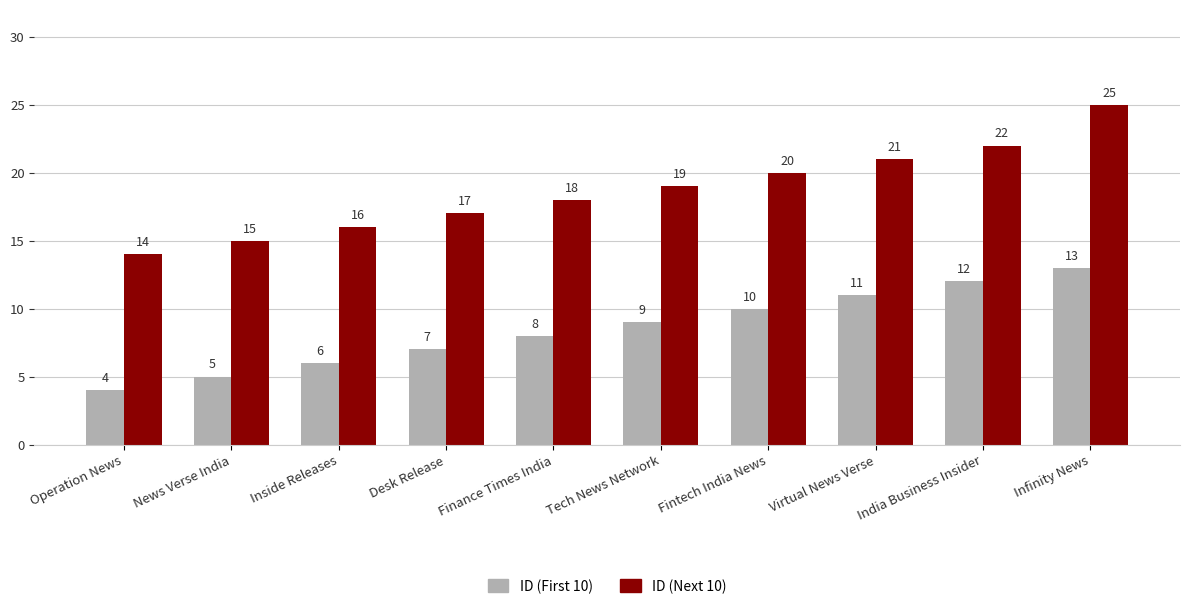

At which category does the chart reach its minimum across all series?

Operation News